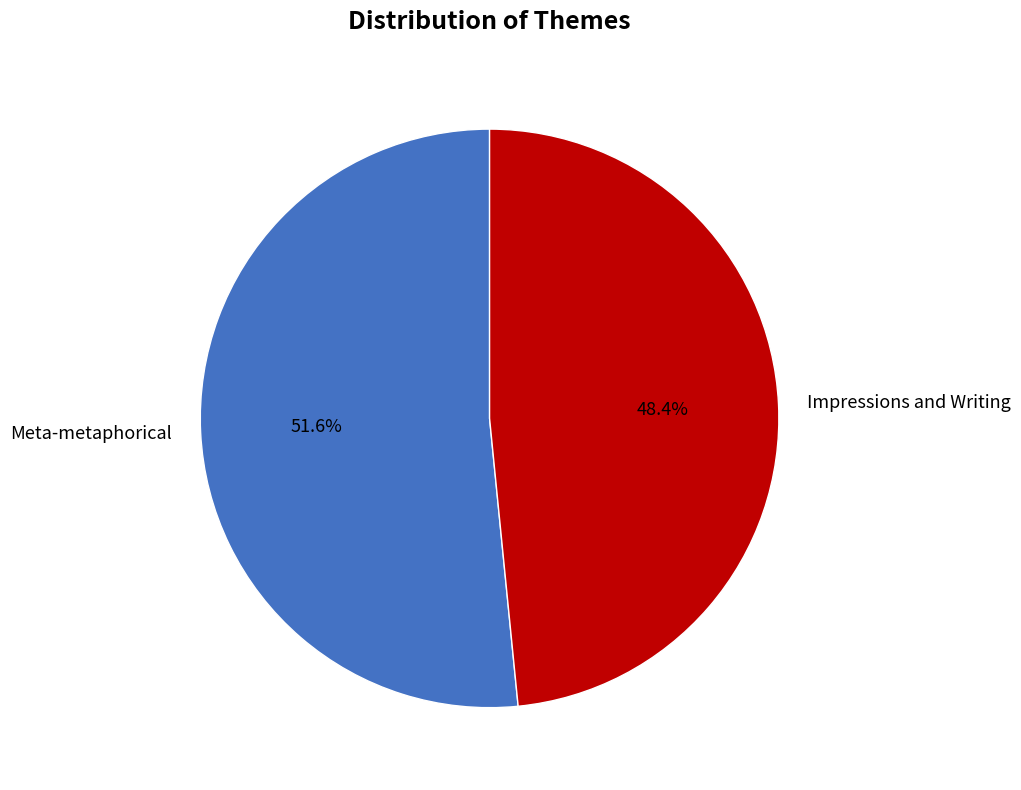

Which slice is the largest?

Meta-metaphorical